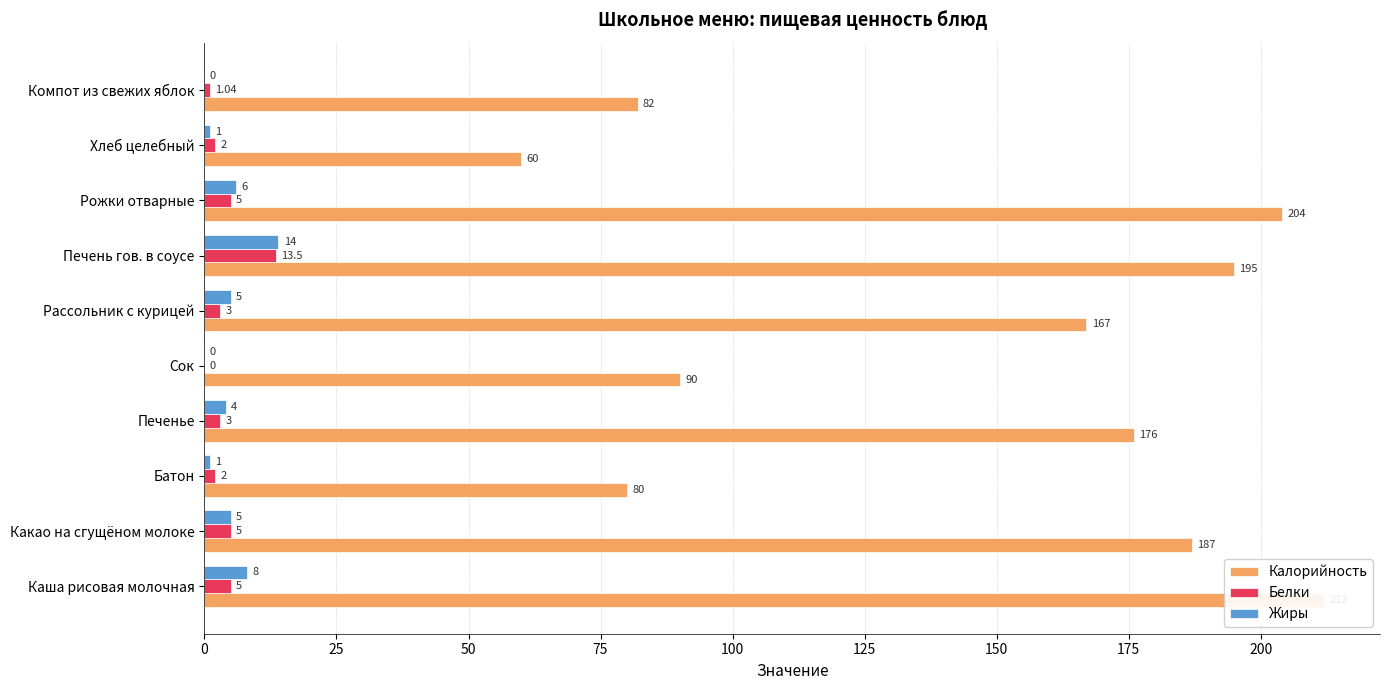

What is the sum of the Калорийность values at Какао на сгущёном молоке and Рассольник с курицей?

354.0